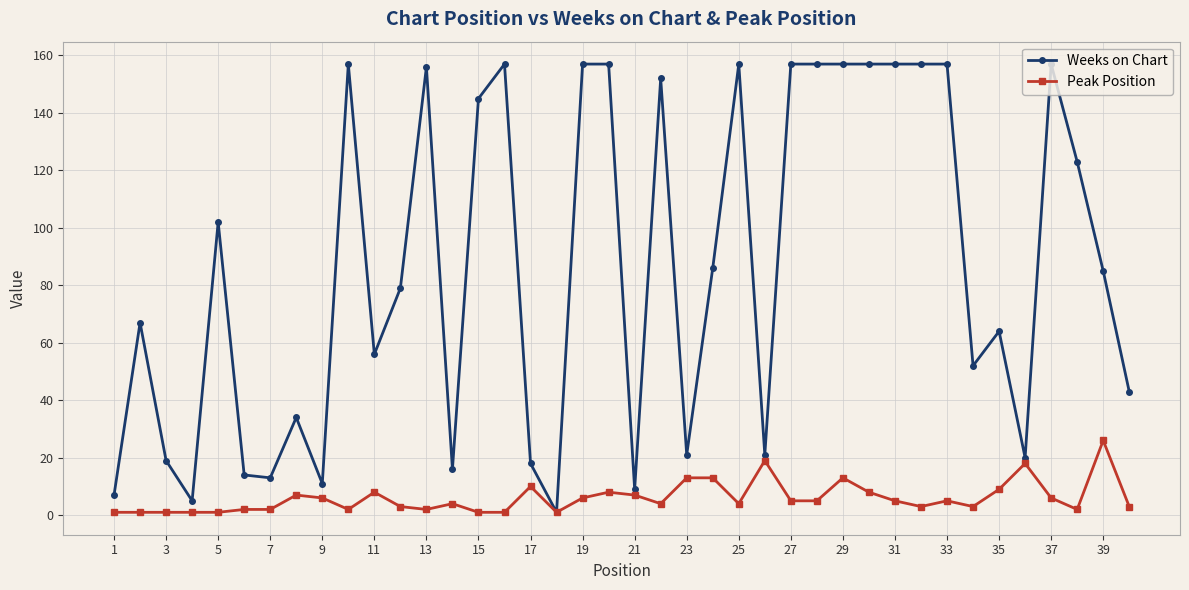

What is the highest value of the Weeks on Chart series?

157